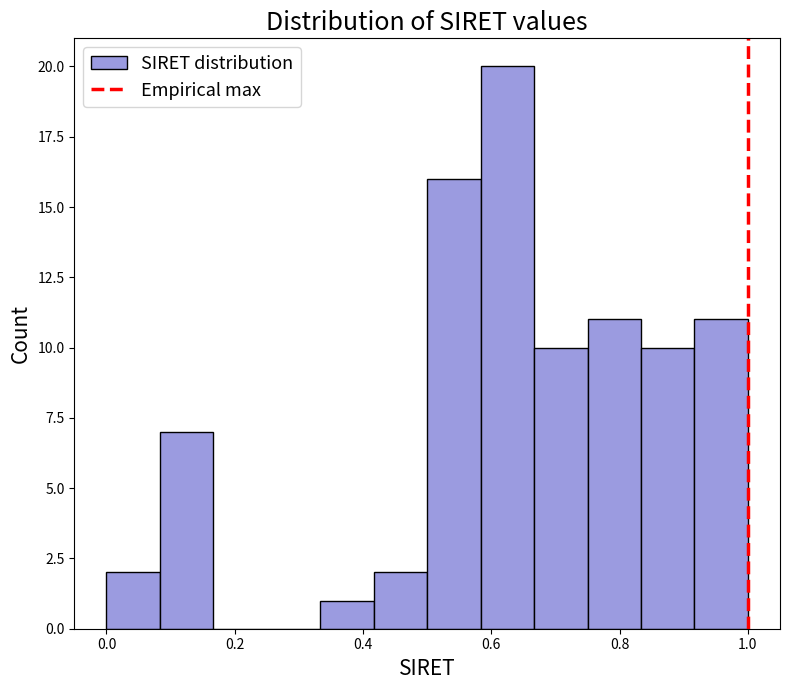

Over which range of the x-axis is the bar tallest?

0.58 to 0.66